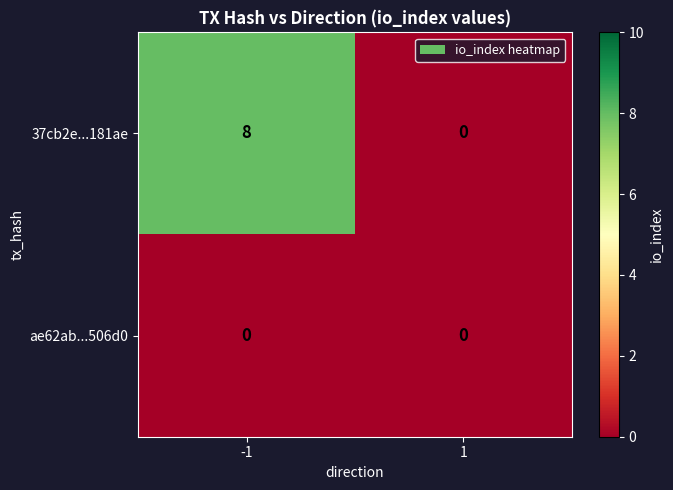

What is the total value across all series at -1?

8